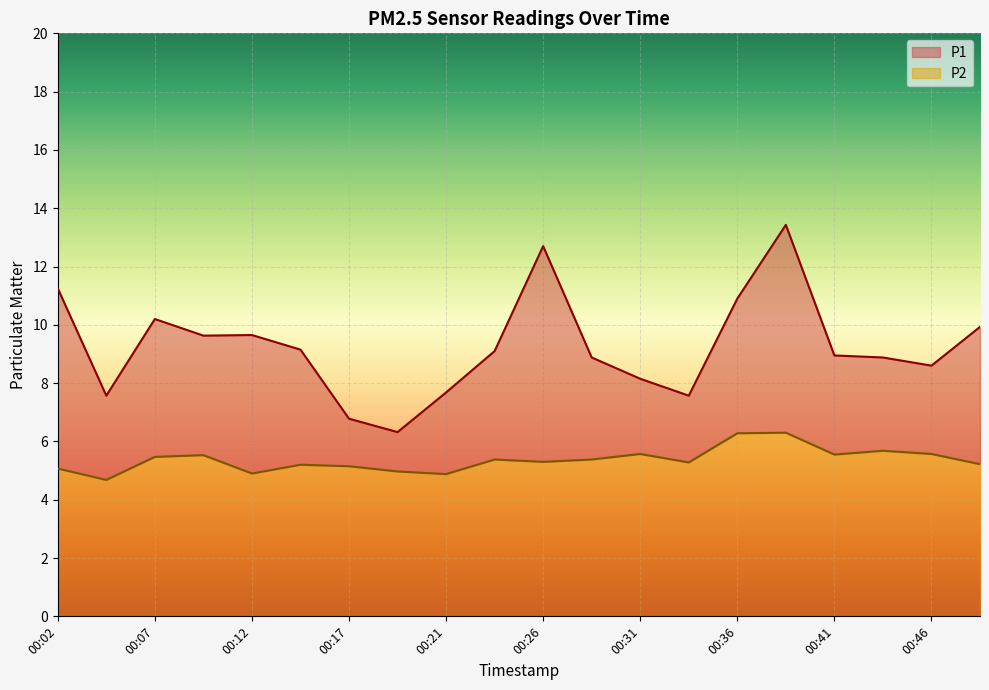

What is the total value across all series at 00:31?

8.2